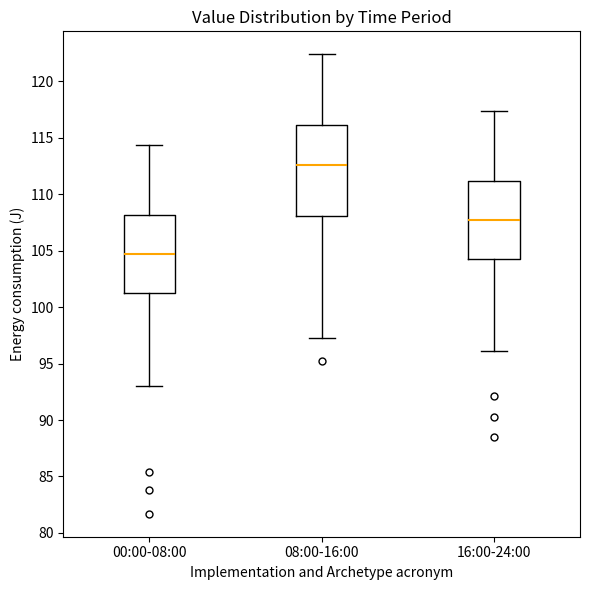

Which box's median line is the lowest?

00:00-08:00